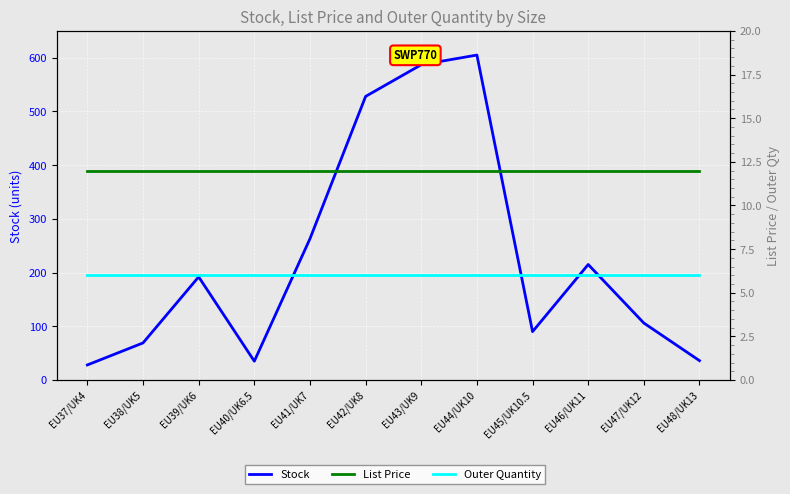

The List Price series shows 11.9 at EU37/UK4. True or false?

True